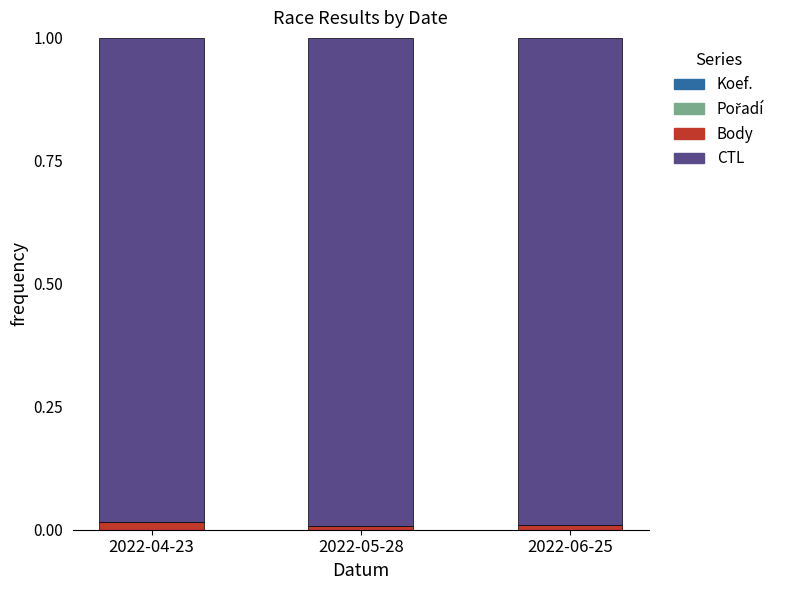

Rank the categories by Pořadí value from highest to lowest.

2022-05-28, 2022-04-23, 2022-06-25